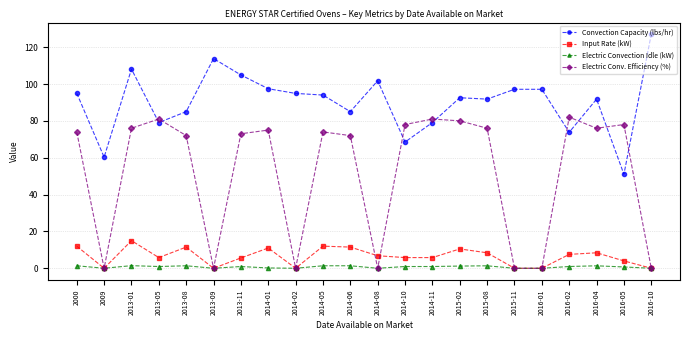

What is the value of the Convection Capacity (lbs/hr) point at the 12th from the left?

101.8